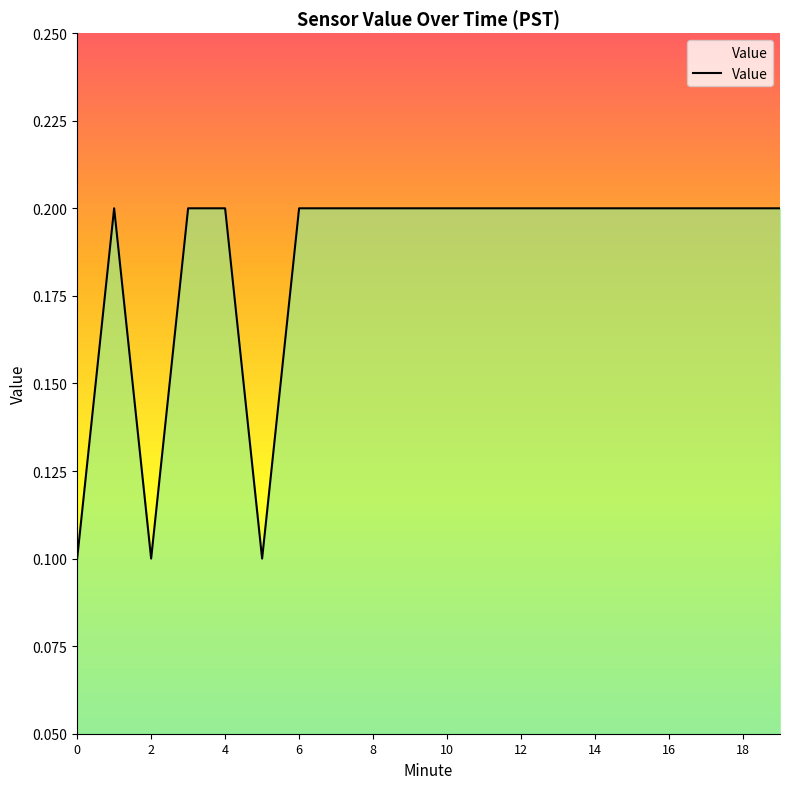

What is the difference between the maximum and minimum values?

0.1